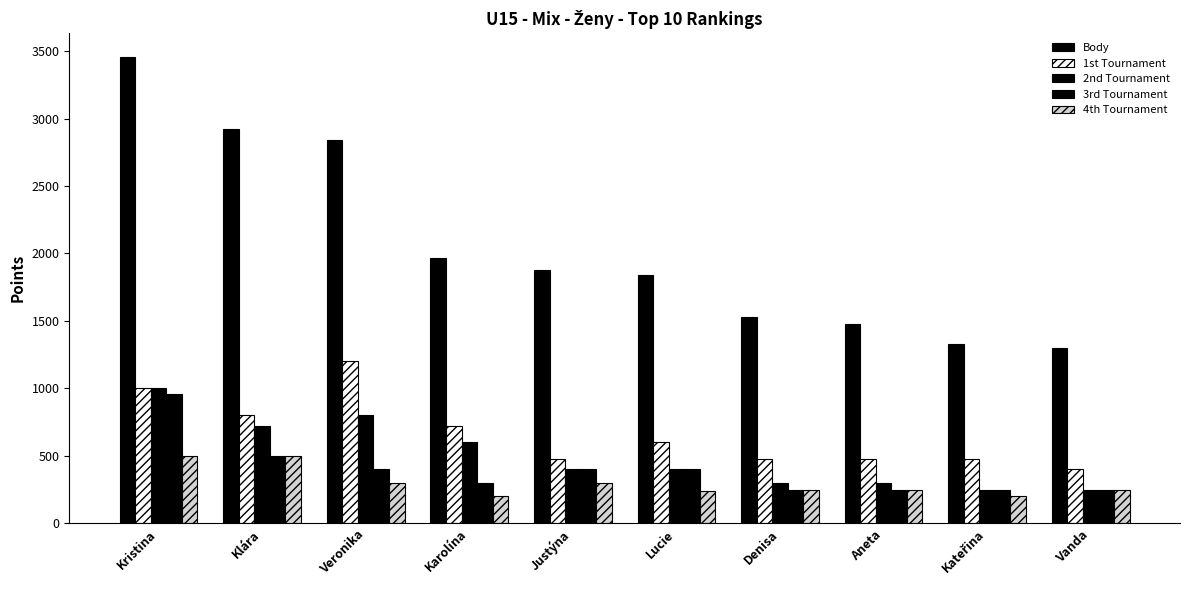

At how many categories does at least one series exceed 1228?

10